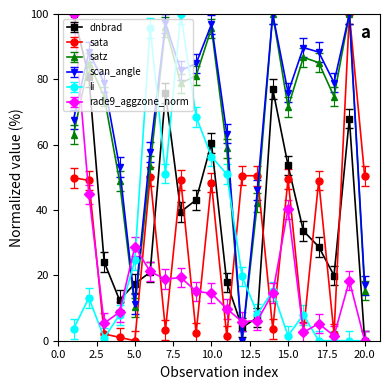

What is the maximum value for li?

100.0